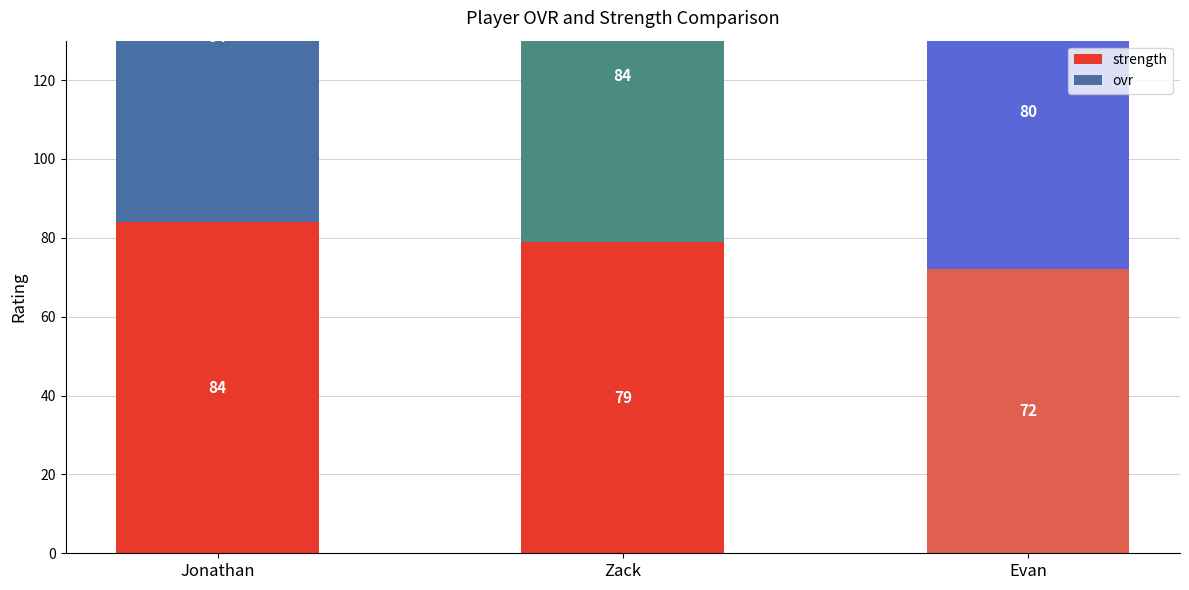

Which category has the highest value in the ovr series?

Jonathan